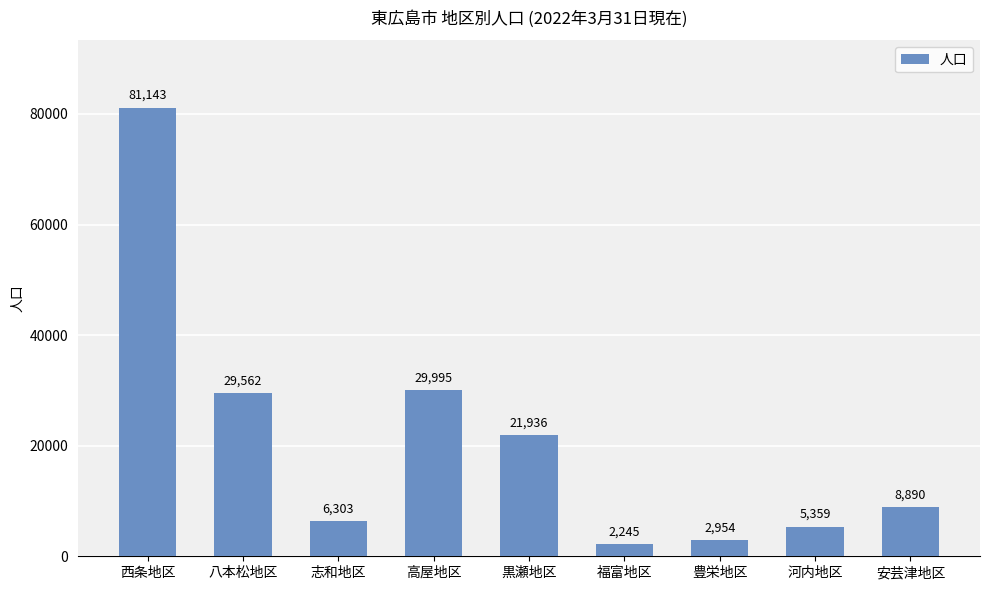

What is the label of the 4th bar from the left?

高屋地区